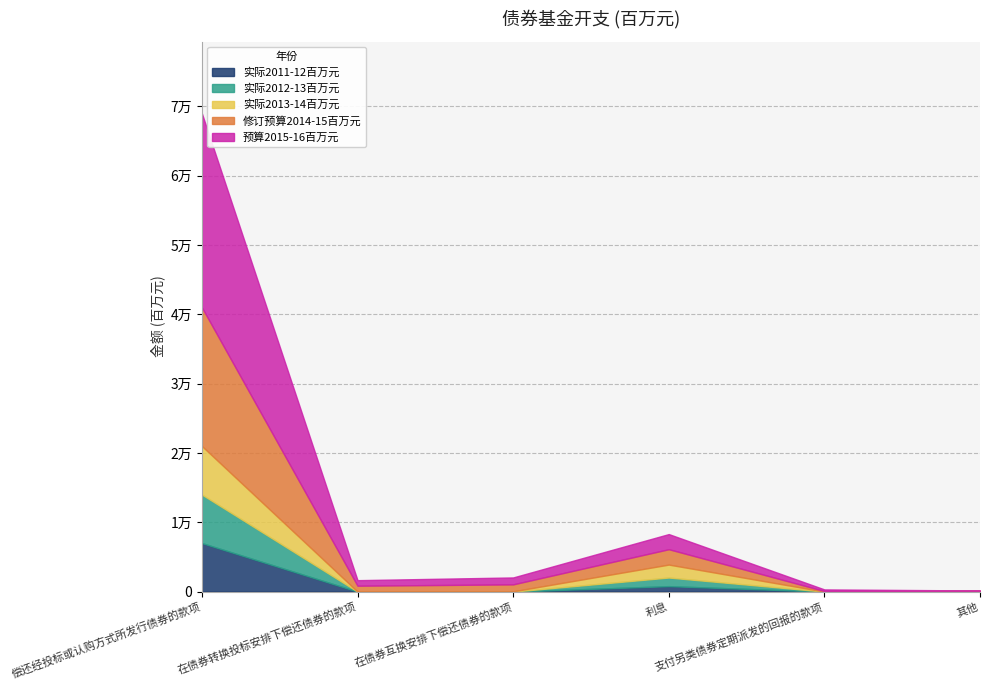

In 实际2011-12百万元, how many points are lower than both neighbors (excluding endpoints)?

1